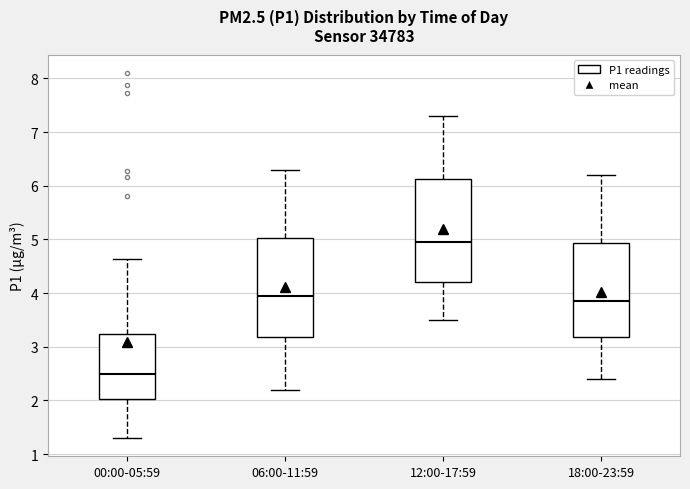

Reading left to right, transcribe this box plot: for each box, give where its median line is, the range the box spans, and where its two whiskers end, as read against the y-axis. The values are not printed on the chart, so give them approximately, as read against the axis.

00:00-05:59: median 2.5, box 2.0 to 3.2, whiskers 1.3 to 4.6
06:00-11:59: median 4.0, box 3.2 to 5.0, whiskers 2.2 to 6.3
12:00-17:59: median 5.0, box 4.2 to 6.1, whiskers 3.5 to 7.3
18:00-23:59: median 3.9, box 3.2 to 4.9, whiskers 2.4 to 6.2